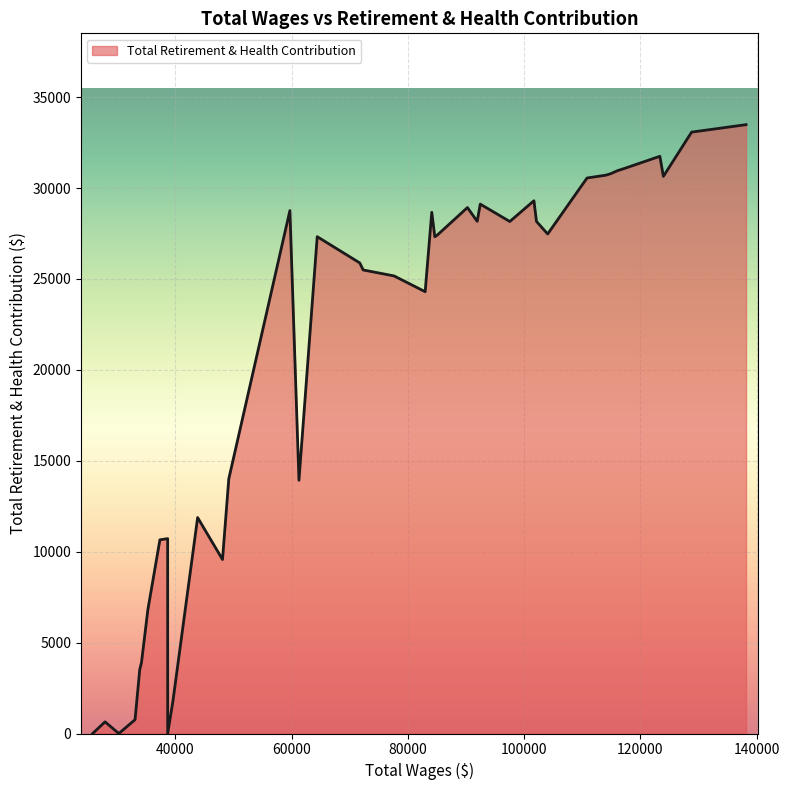

What is the difference between the maximum and minimum values?

33484